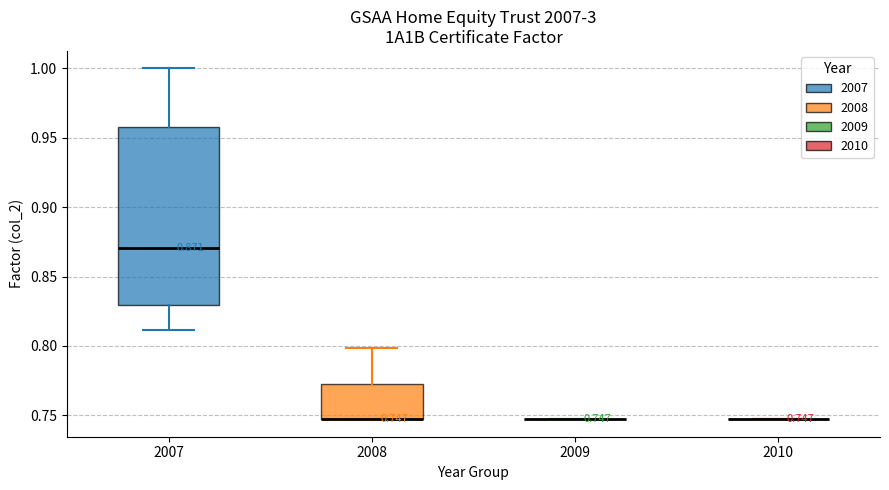

Comparing the boxes themselves (not the whiskers), which one is the tallest?

2007